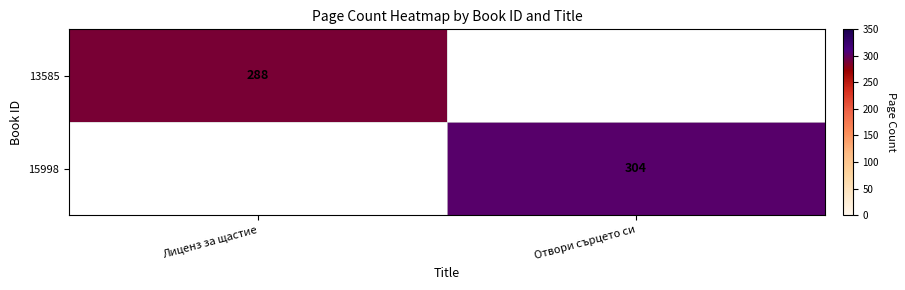

True or false: 13585 has a value of 170 at Лиценз за щастие.

False